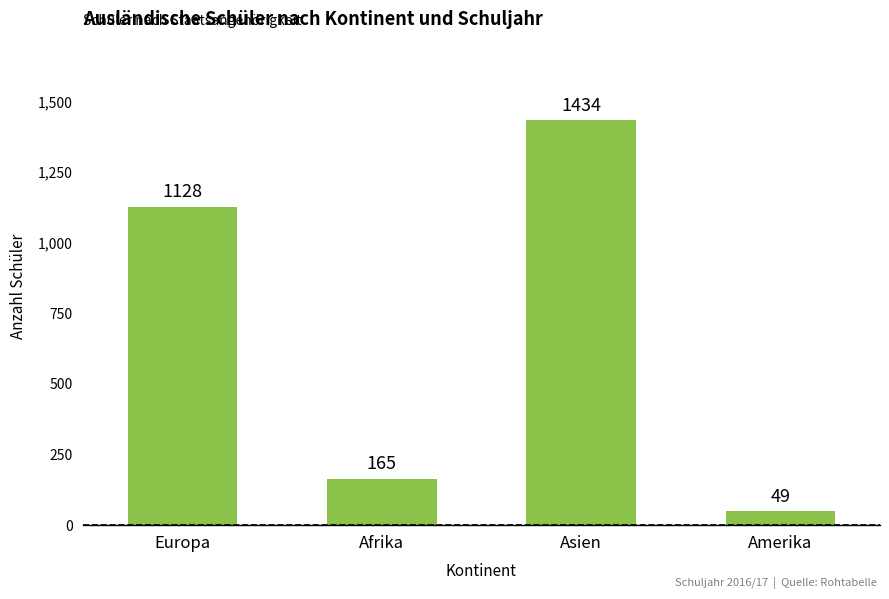

Are the bars grouped side by side (vs. stacked)?

No